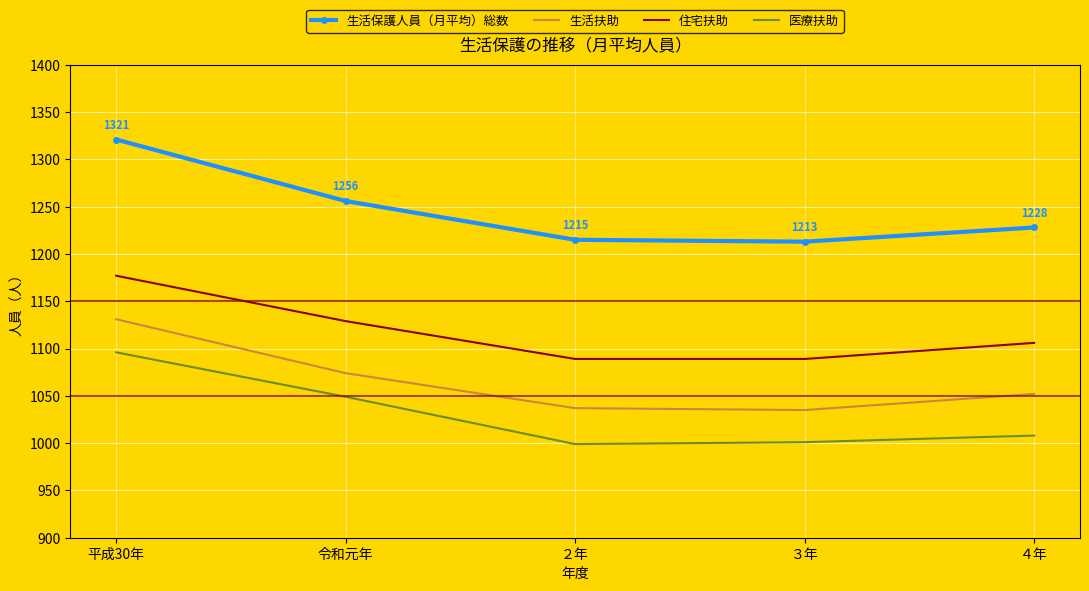

The 住宅扶助 series shows 1177 at 平成30年. True or false?

True